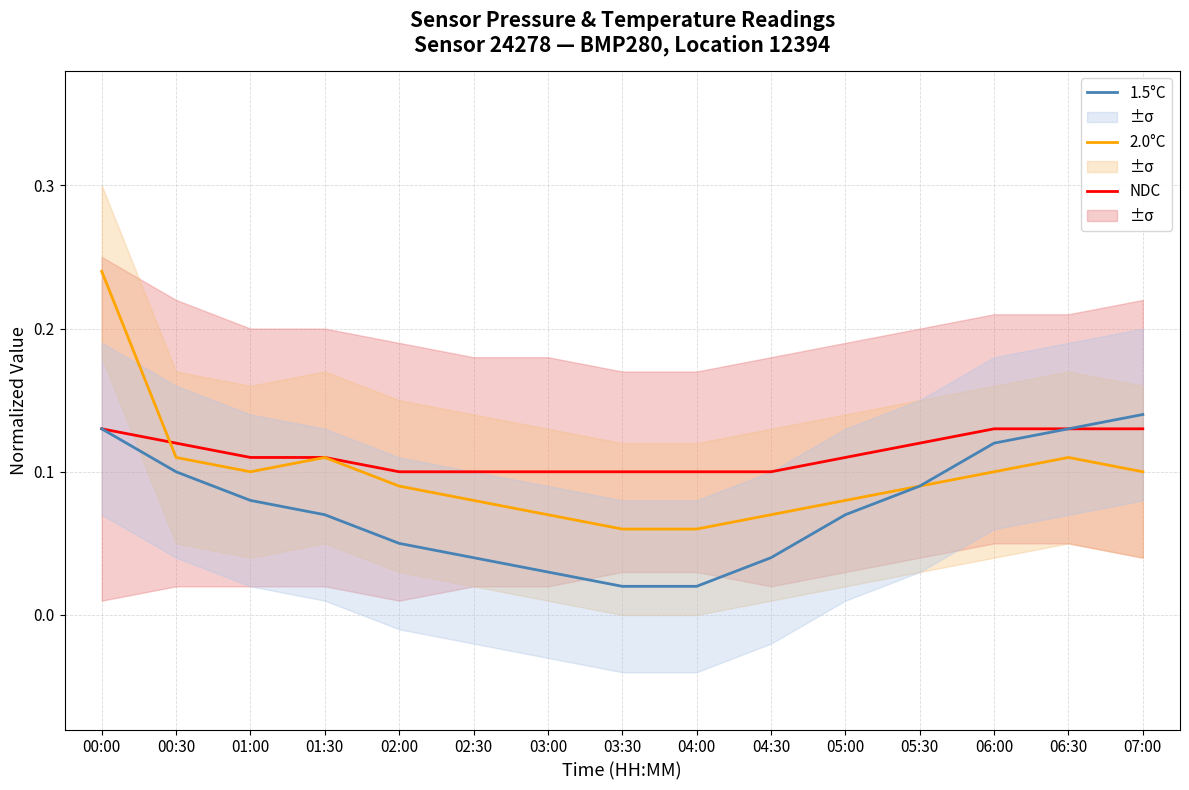

Reading left to right, extract all data points from this chart.

NDC: 00:00=0.1	00:30=0.1	01:00=0.1	01:30=0.1	02:00=0.1	02:30=0.1	03:00=0.1	03:30=0.1	04:00=0.1	04:30=0.1	05:00=0.1	05:30=0.1	06:00=0.1	06:30=0.1	07:00=0.1
2.0°C: 00:00=0.2	00:30=0.1	01:00=0.1	01:30=0.1	02:00=0.1	02:30=0.1	03:00=0.1	03:30=0.1	04:00=0.1	04:30=0.1	05:00=0.1	05:30=0.1	06:00=0.1	06:30=0.1	07:00=0.1
1.5°C: 00:00=0.1	00:30=0.1	01:00=0.1	01:30=0.1	02:00=0.1	02:30=0.0	03:00=0.0	03:30=0.0	04:00=0.0	04:30=0.0	05:00=0.1	05:30=0.1	06:00=0.1	06:30=0.1	07:00=0.1